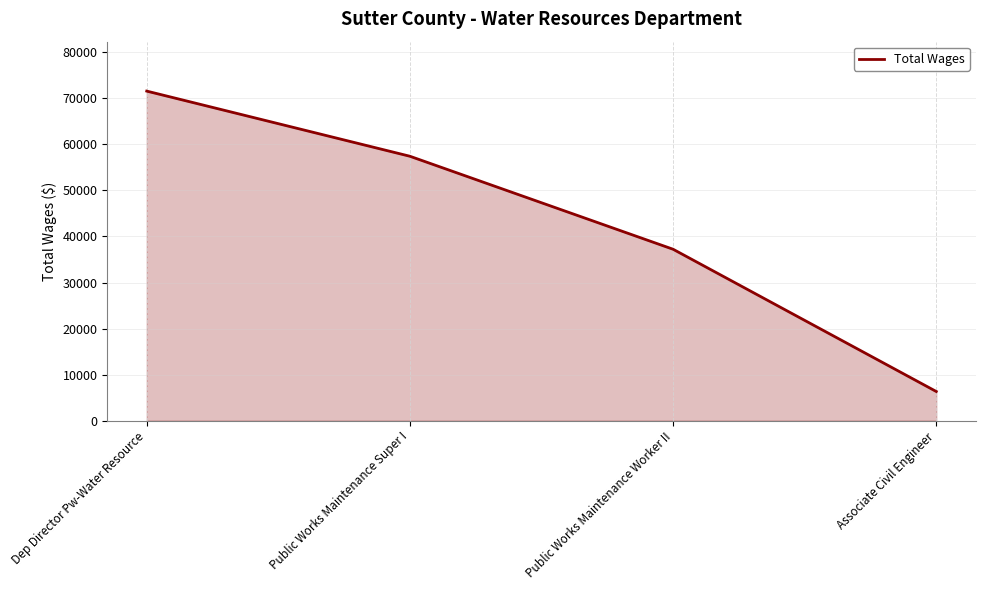

At which category does the chart reach its minimum across all series?

Associate Civil Engineer